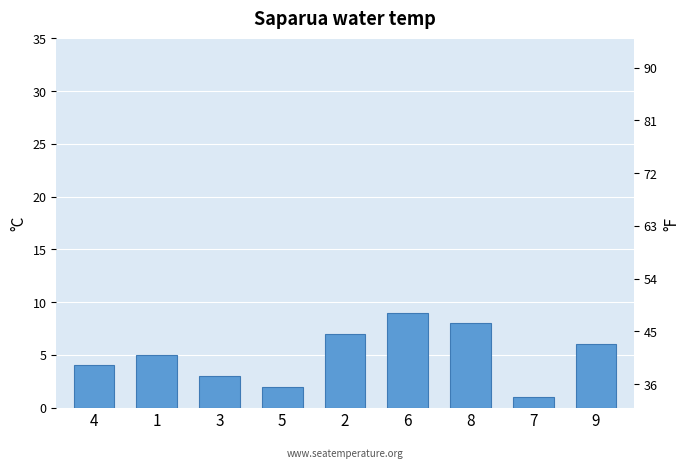

What is the greatest value displayed?

9